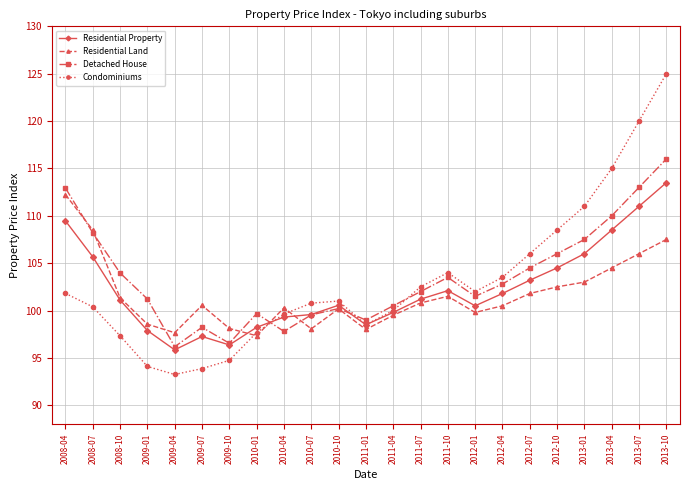

What is the total value across all series at 2013-07?

450.0